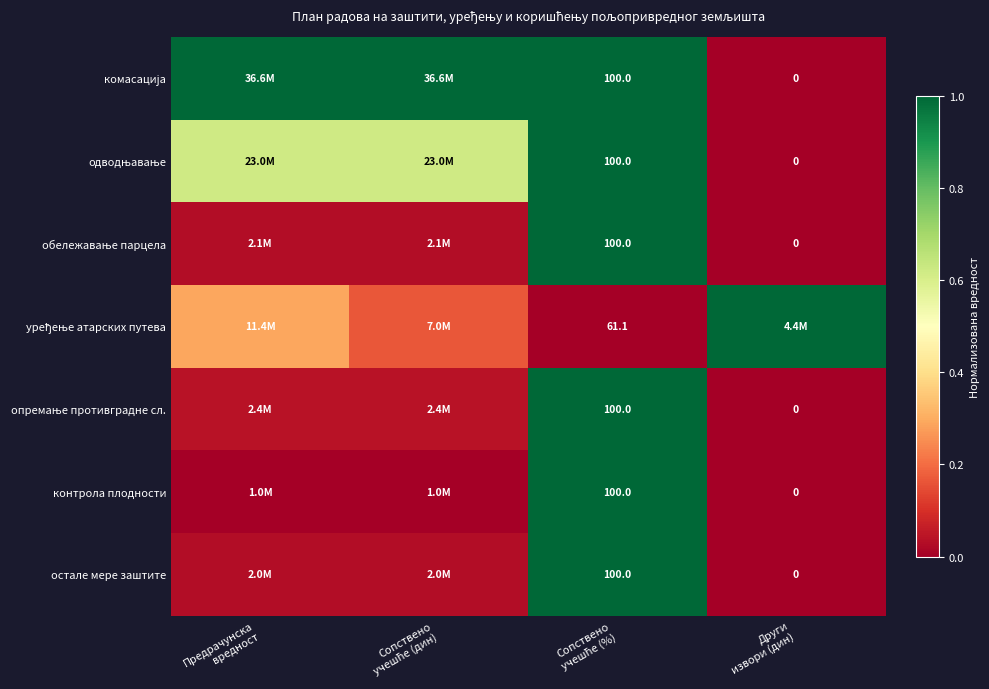

Which series changed the most between Предрачунска вредност and Сопствено учешће (дин)?

уређење атарских путева